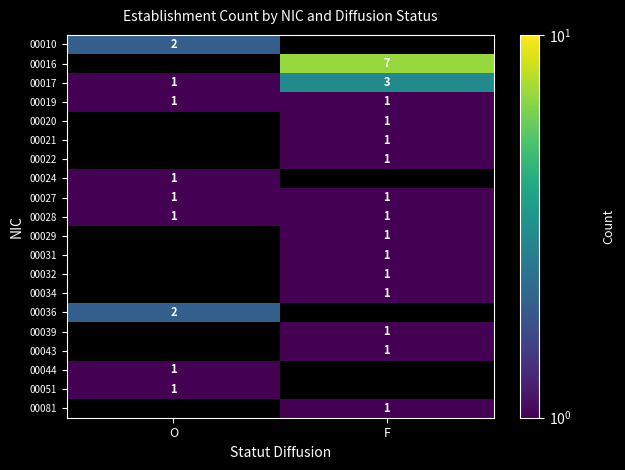

At how many categories does at least one series exceed 3?

1